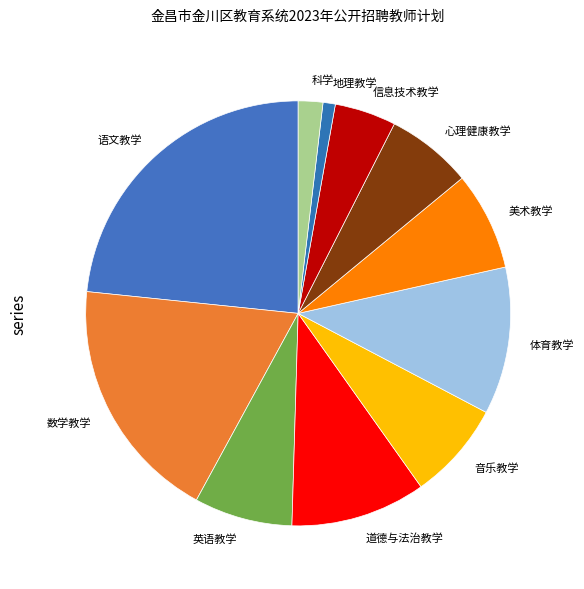

Which category has the biggest portion of the pie?

语文教学